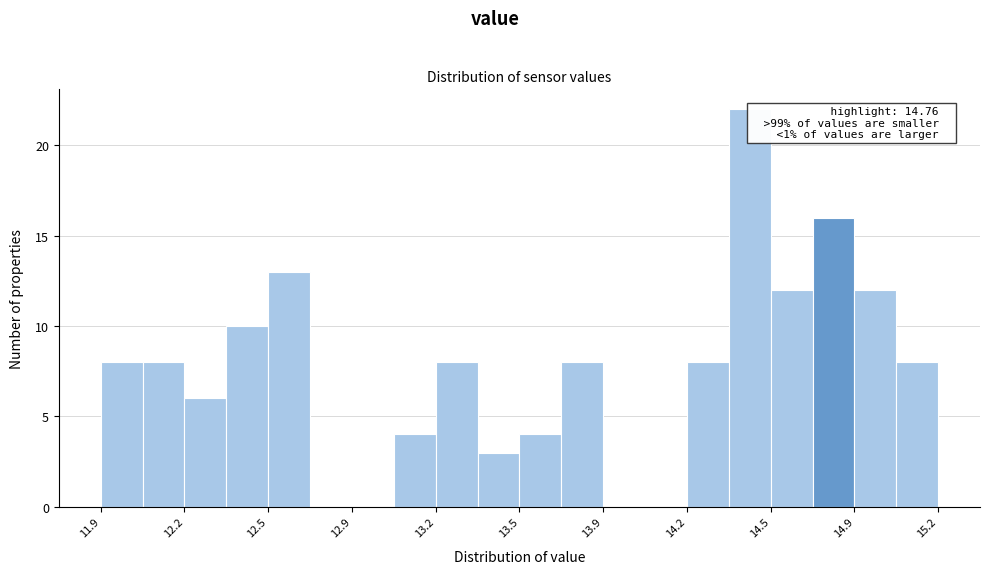

Around what value on the x-axis is the tallest bar? Give the approximate position of its centre, as read against the axis.

14.45